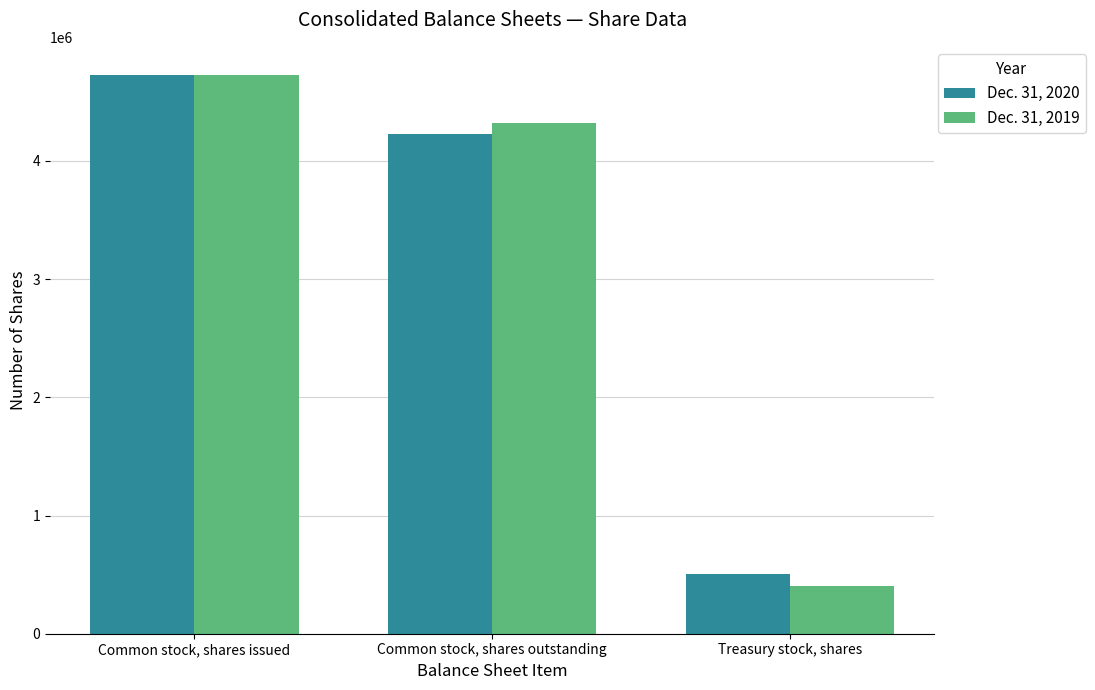

What is the label of the 3rd bar from the right?

Common stock, shares issued